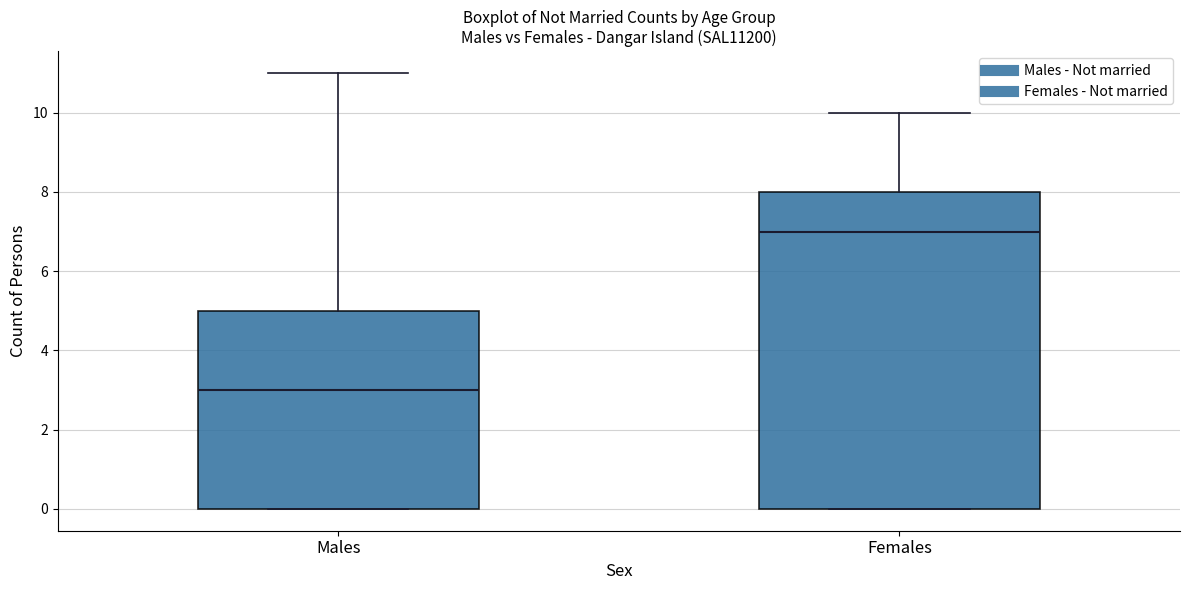

Which box has the highest median line?

Females